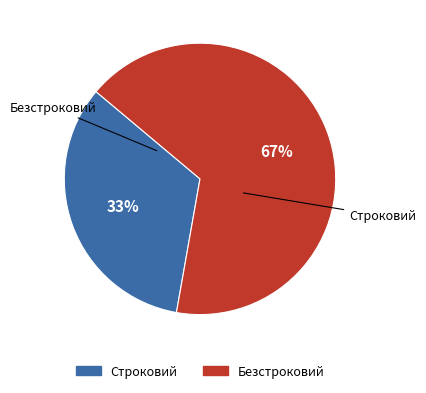

How many slices are in this pie chart?

2